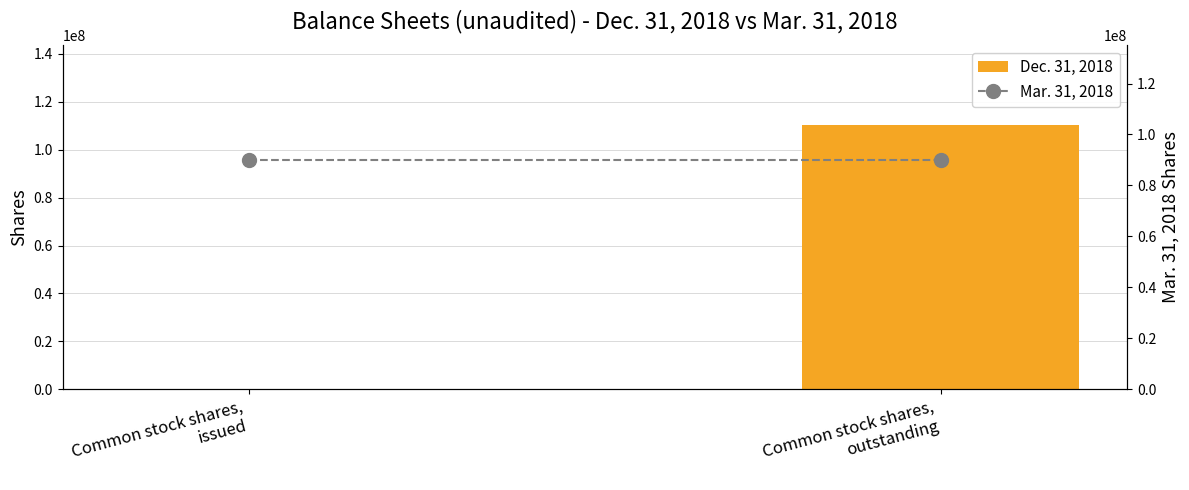

Reading left to right, what are all the values shown in this chart?

Dec. 31, 2018: 0	110440000
Mar. 31, 2018: 90000000	90000000